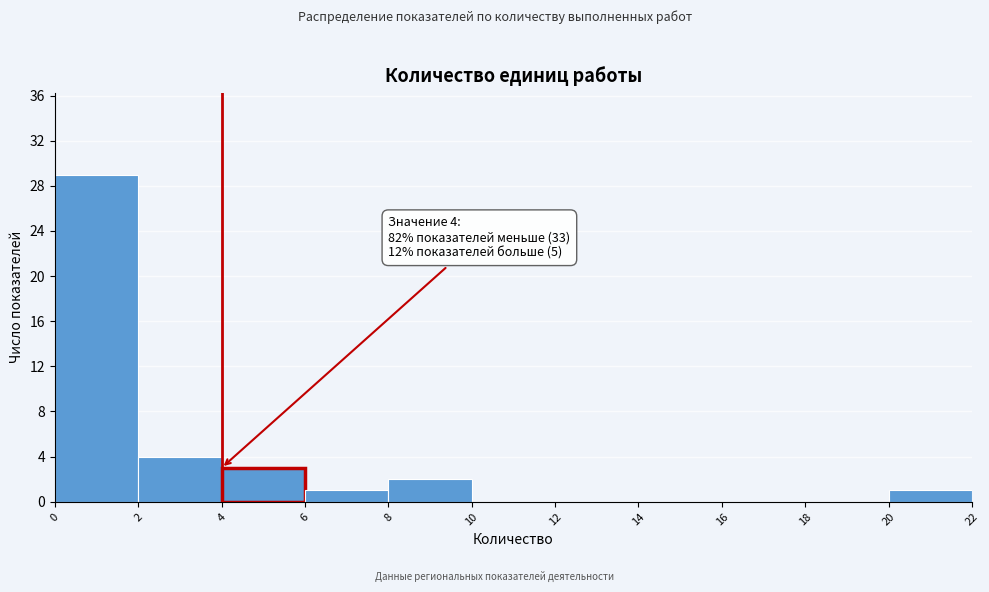

Over which range of the x-axis is the bar tallest?

0 to 2